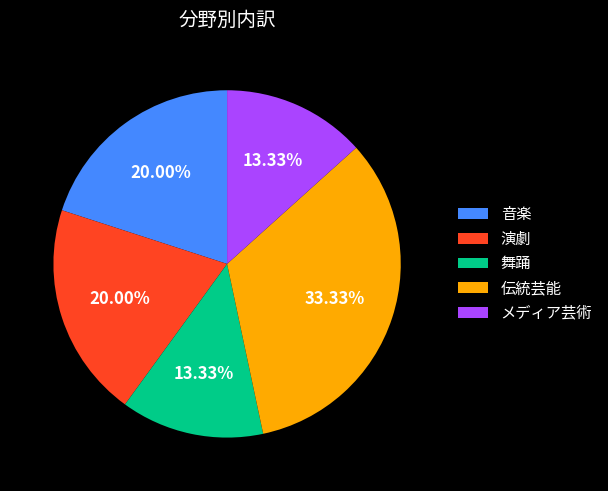

Does any single category account for the majority?

No